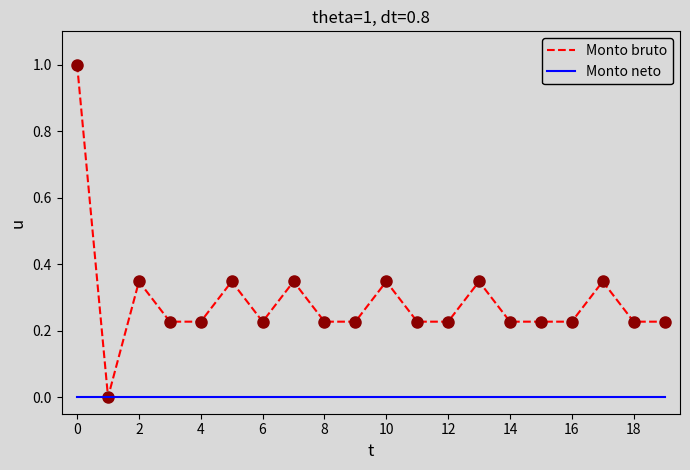

Which series has the largest total across all categories?

Monto bruto